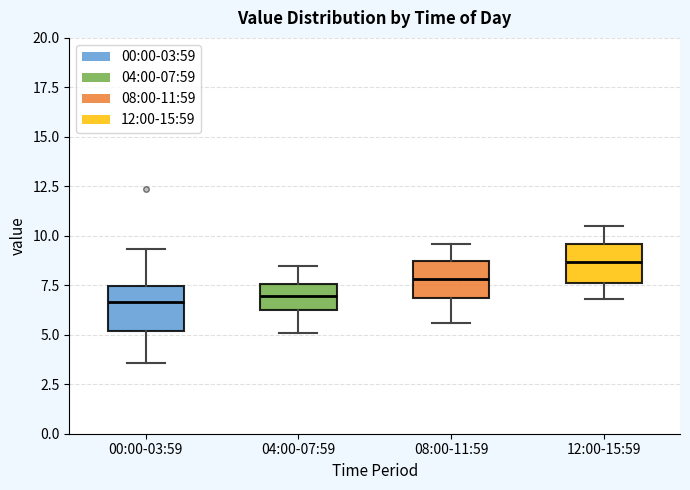

Reading left to right, read every box against the y-axis: the position of its median line, the range the box covers, and the ends of its whiskers. The values are not printed on the chart, so give them approximately, as read against the axis.

00:00-03:59: median 6.5, box 5.0 to 7.5, whiskers 3.5 to 9.5
04:00-07:59: median 7.0, box 6.0 to 7.5, whiskers 5.0 to 8.5
08:00-11:59: median 8.0, box 7.0 to 9.0, whiskers 5.5 to 9.5
12:00-15:59: median 8.5, box 7.5 to 9.5, whiskers 7.0 to 10.5